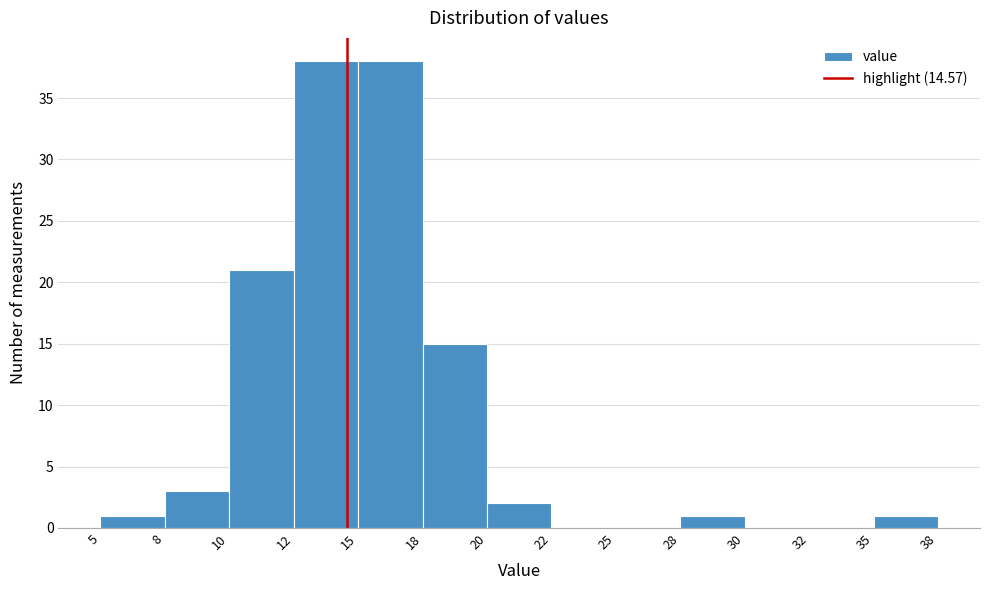

Reading left to right, what are all the values shown in this chart?

5=1	8=3	10=21	12=38	15=38	18=15	20=2	22=0	25=0	28=1	30=0	32=0	35=1